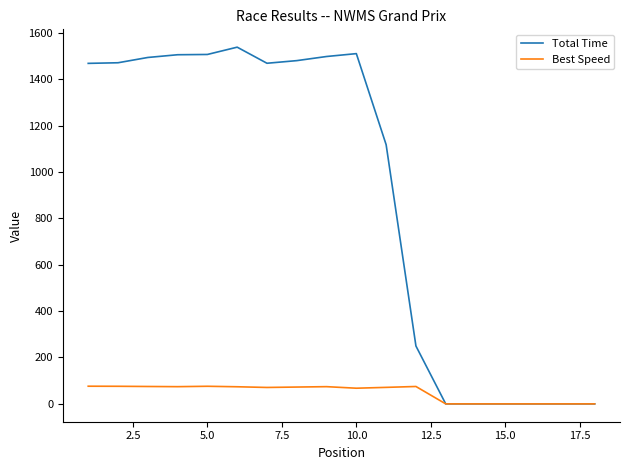

What is the maximum value shown in the chart?

1537.9